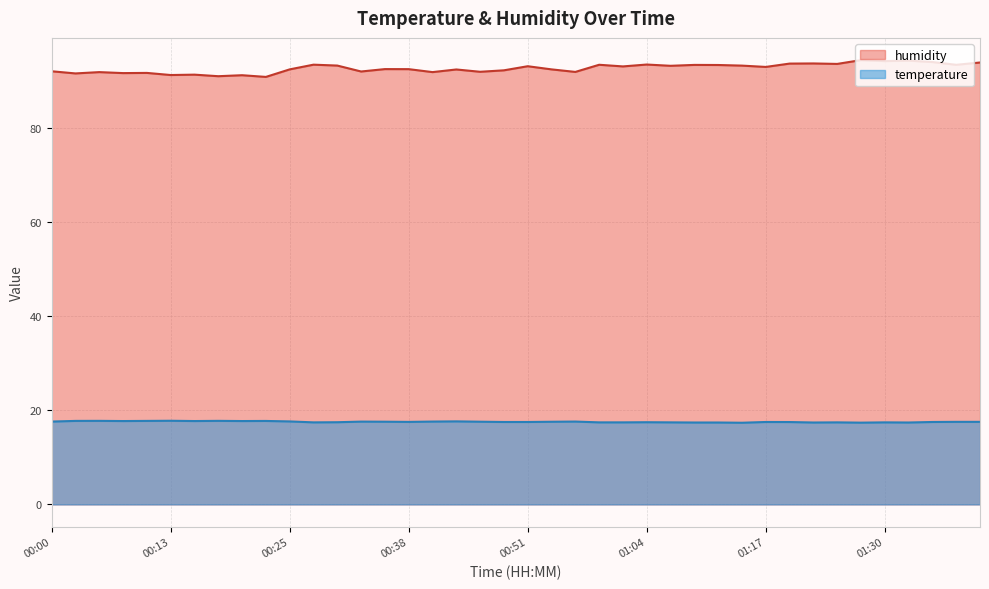

At which category is the sum across all series the highest?

01:27